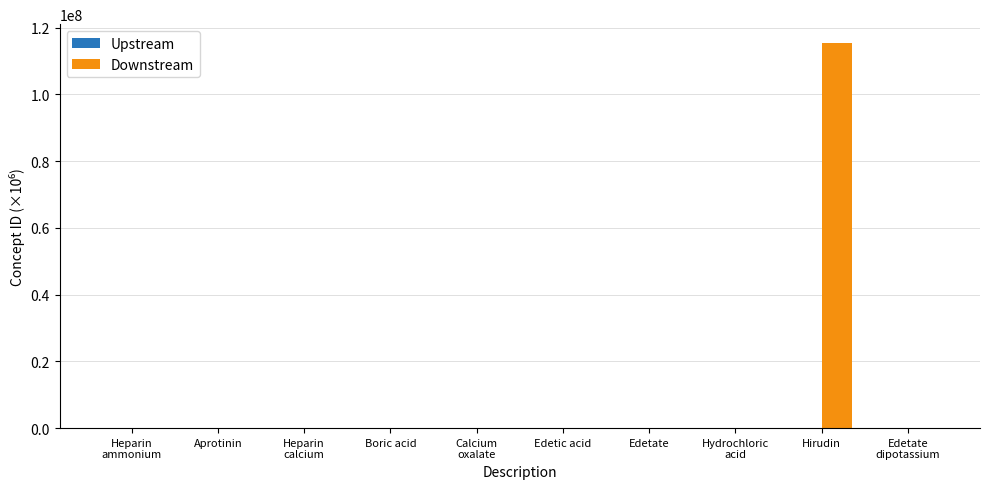

The value of Downstream at Hirudin is 115281000.1. True or false?

True